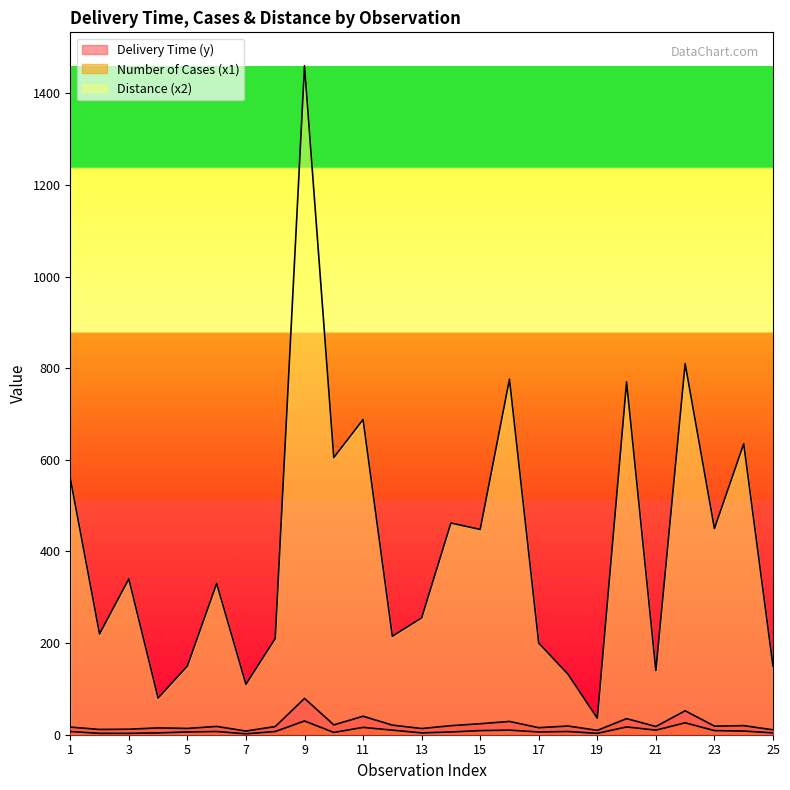

Rank the series by their maximum value, from highest to lowest.

Distance (x2), Delivery Time (y), Number of Cases (x1)